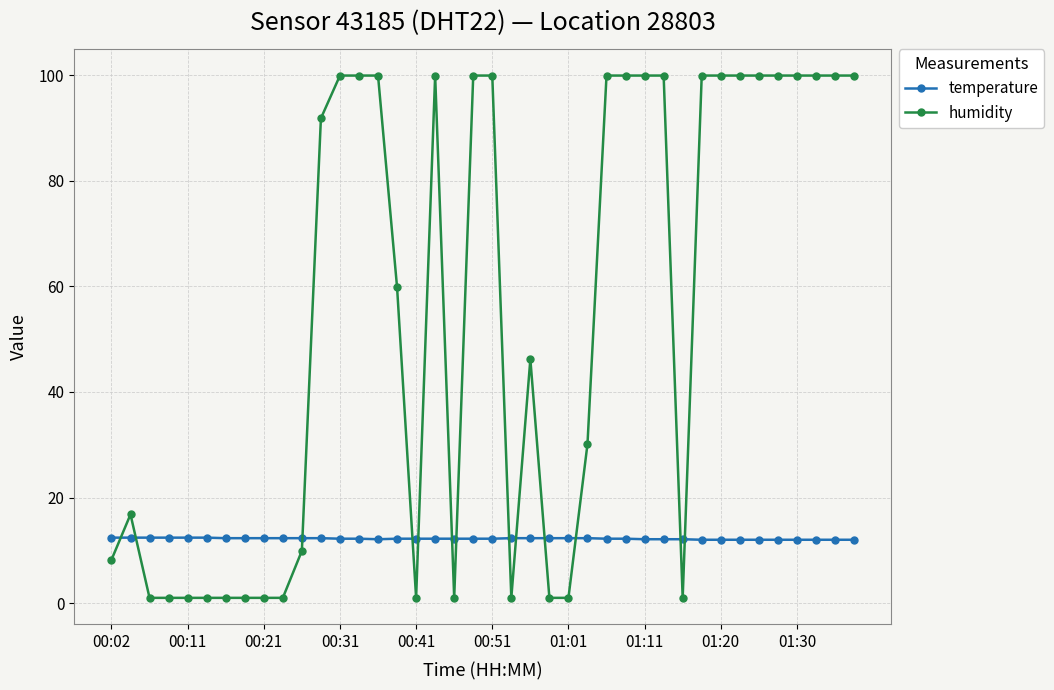

Which series has the widest spread of values?

humidity